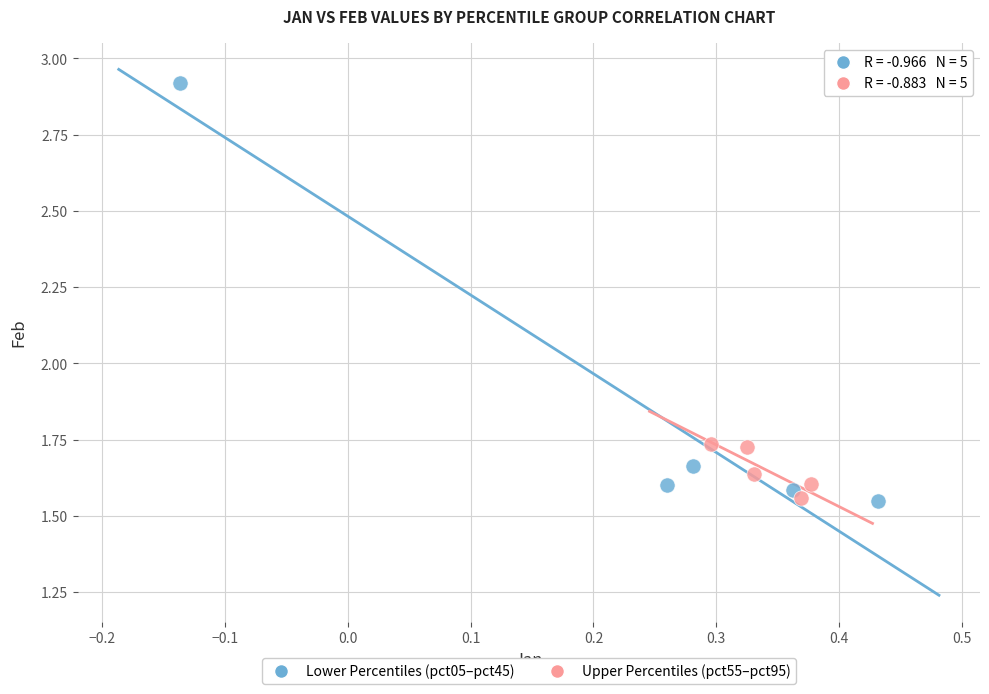

Which series contains the highest Y value?

Lower Percentiles (pct05–pct45)